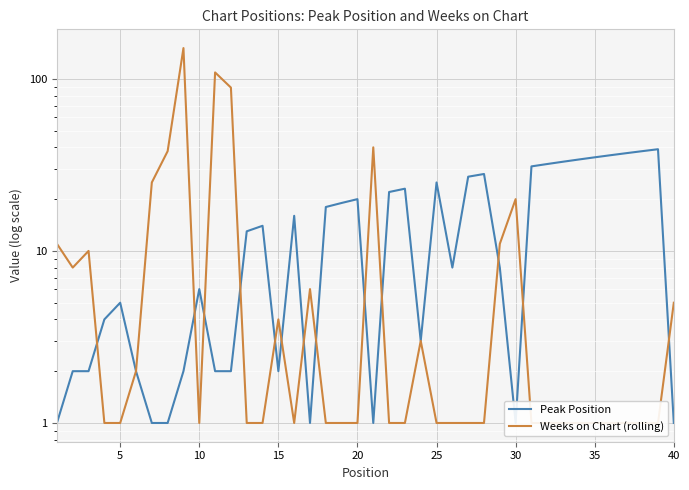

Is it true that Weeks on Chart (rolling) equals 1 at 5?

False